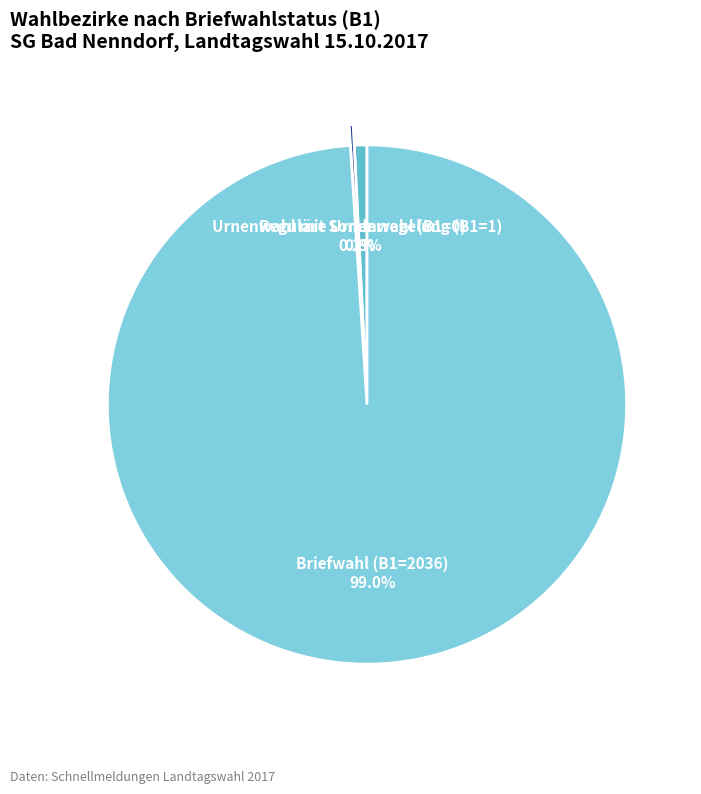

What is the majority slice?

Briefwahl (B1=2036)